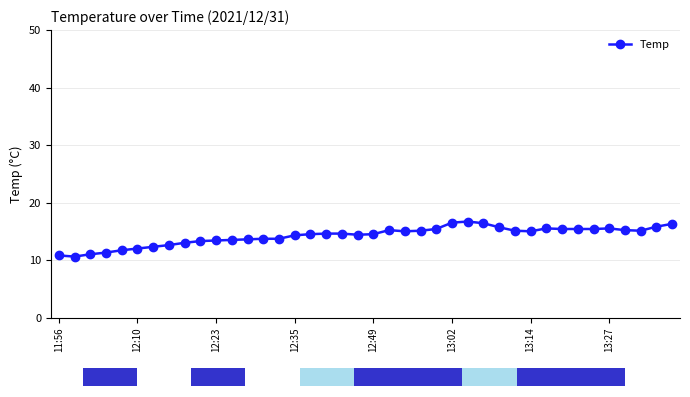

True or false: the data shows 15.4 at 34.

True